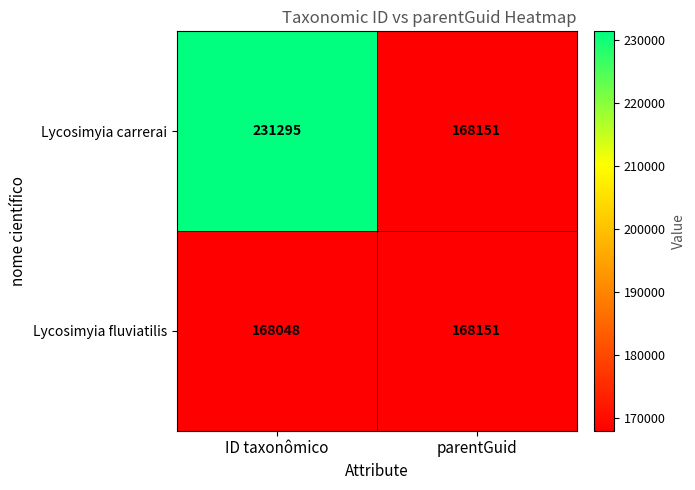

Where is Lycosimyia fluviatilis nearest to the value 168099?

ID taxonômico